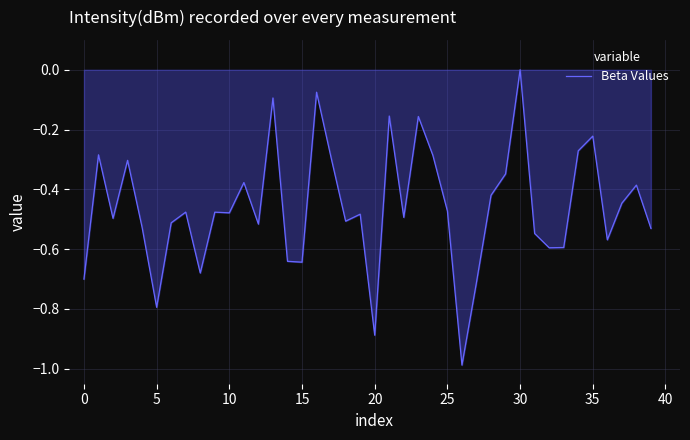

What is the difference between the maximum and minimum values?

1.0